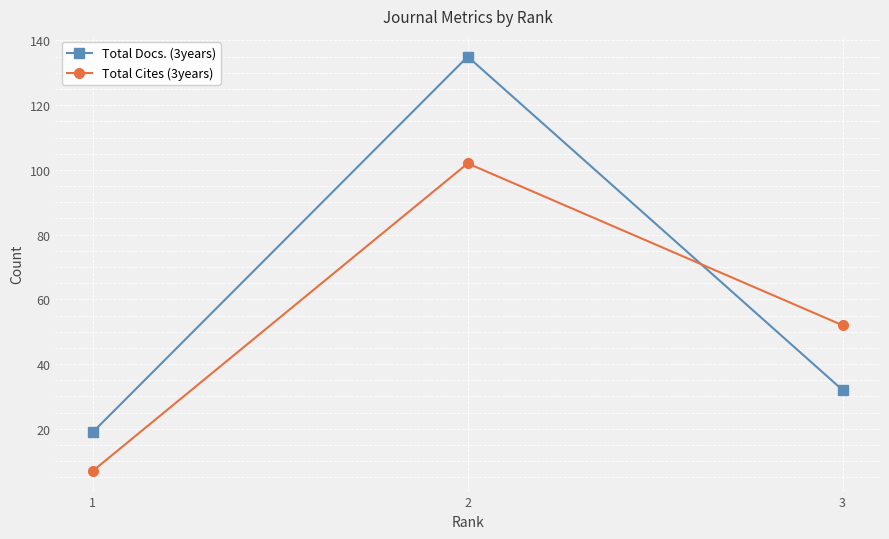

Does the chart have visible grid lines?

Yes